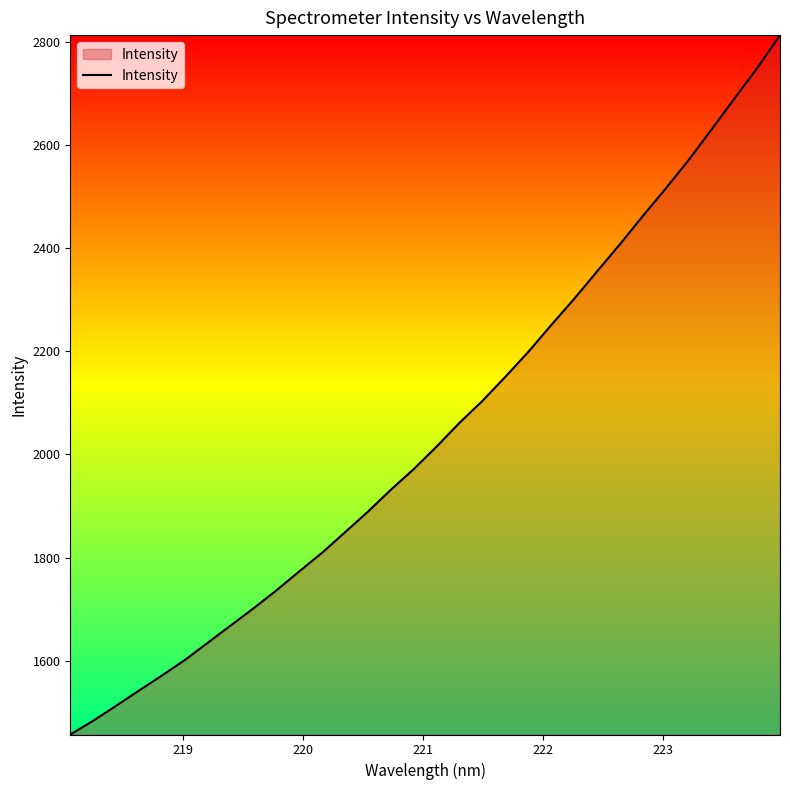

What is the greatest value displayed?

2813.2